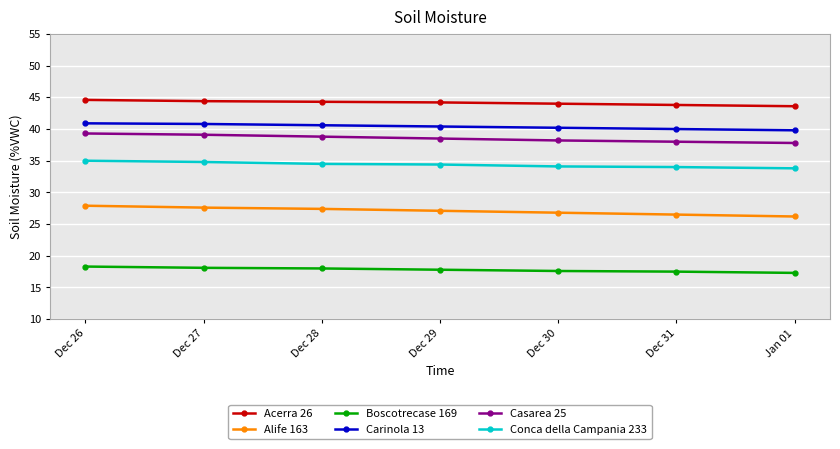

What position from the left is Dec 31?

6